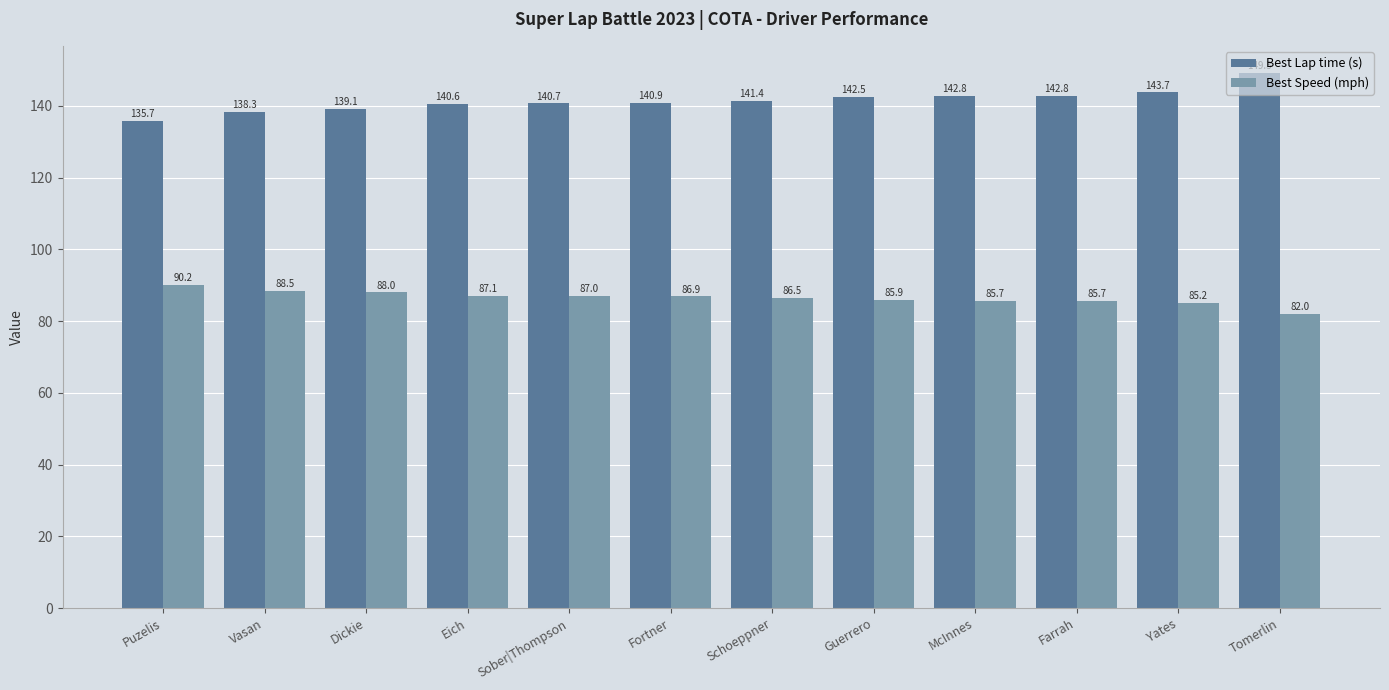

Is it true that Best Speed (mph) equals 38.7 at Sober|Thompson?

False